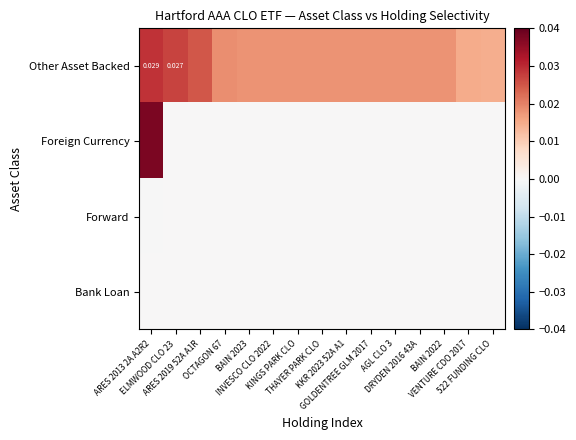

List the series in order of their peak value, highest first.

Foreign Currency, Other Asset Backed, Bank Loan, Forward